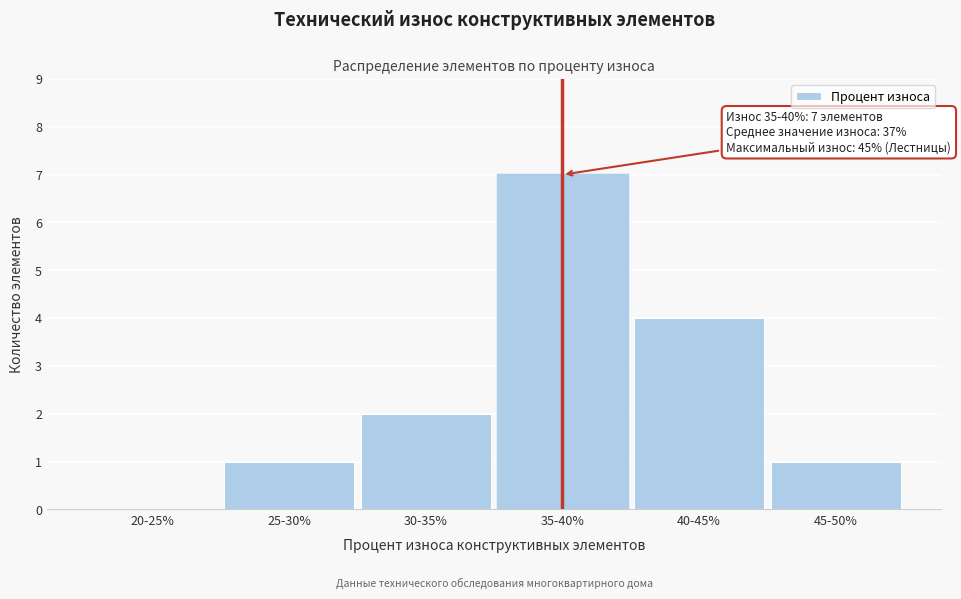

Reading right to left, list all the values displayed in this chart.

45-50%=1	40-45%=4	35-40%=7	30-35%=2	25-30%=1	20-25%=0